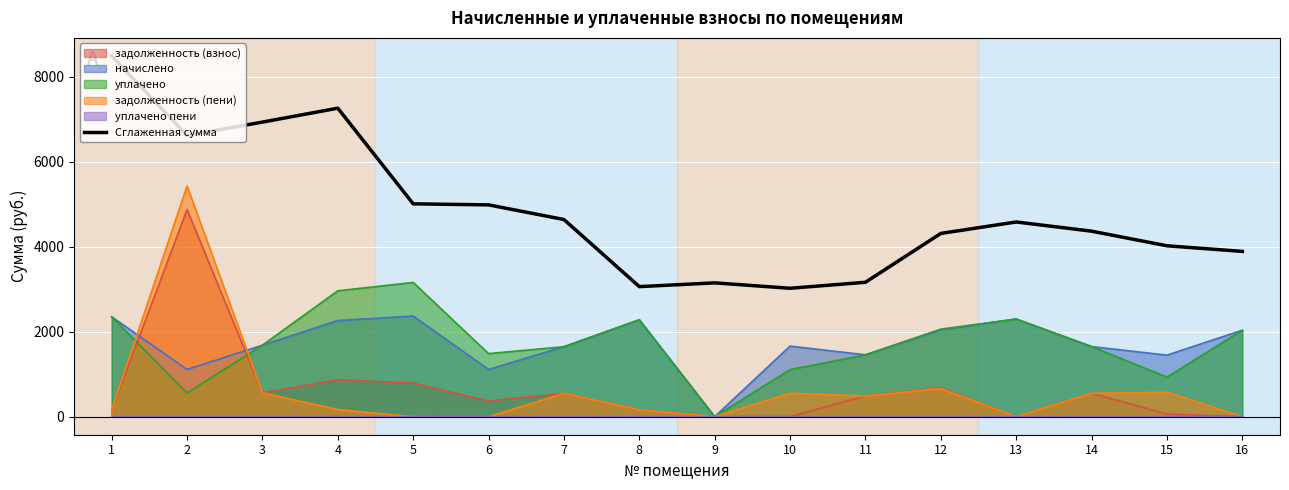

Reading left to right, extract all data points from this chart.

1=8487.6	2=6617.3	3=6930.9	4=7258.0	5=5007.8	6=4983.4	7=4638.7	8=3059.9	9=3148.3	10=3021.3	11=3162.1	12=4311.4	13=4580.9	14=4364.8	15=4020.7	16=3888.7